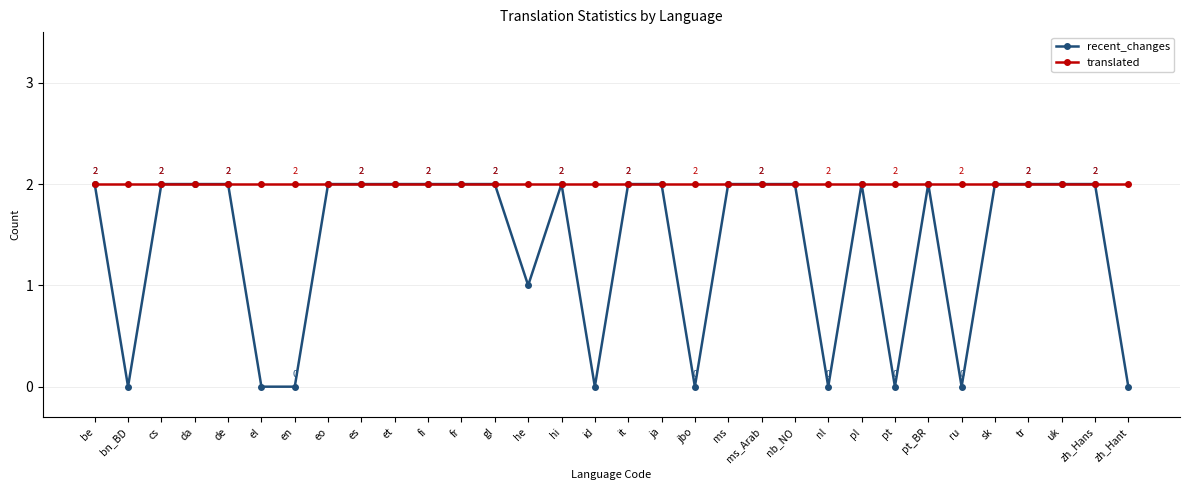

What is the value of the translated point at the 12th from the left?

2